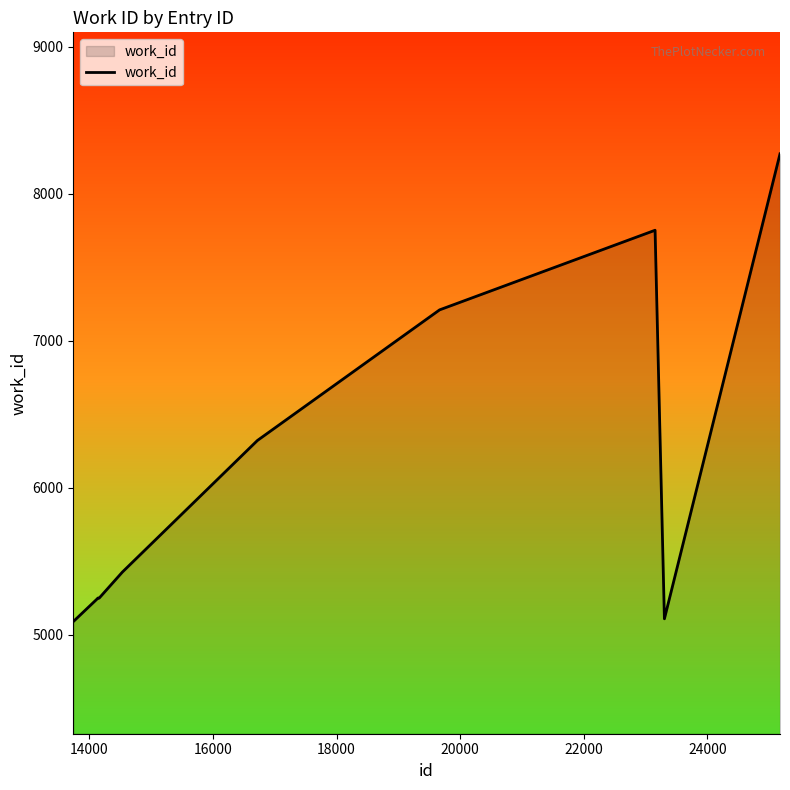

What is the maximum value shown in the chart?

8272